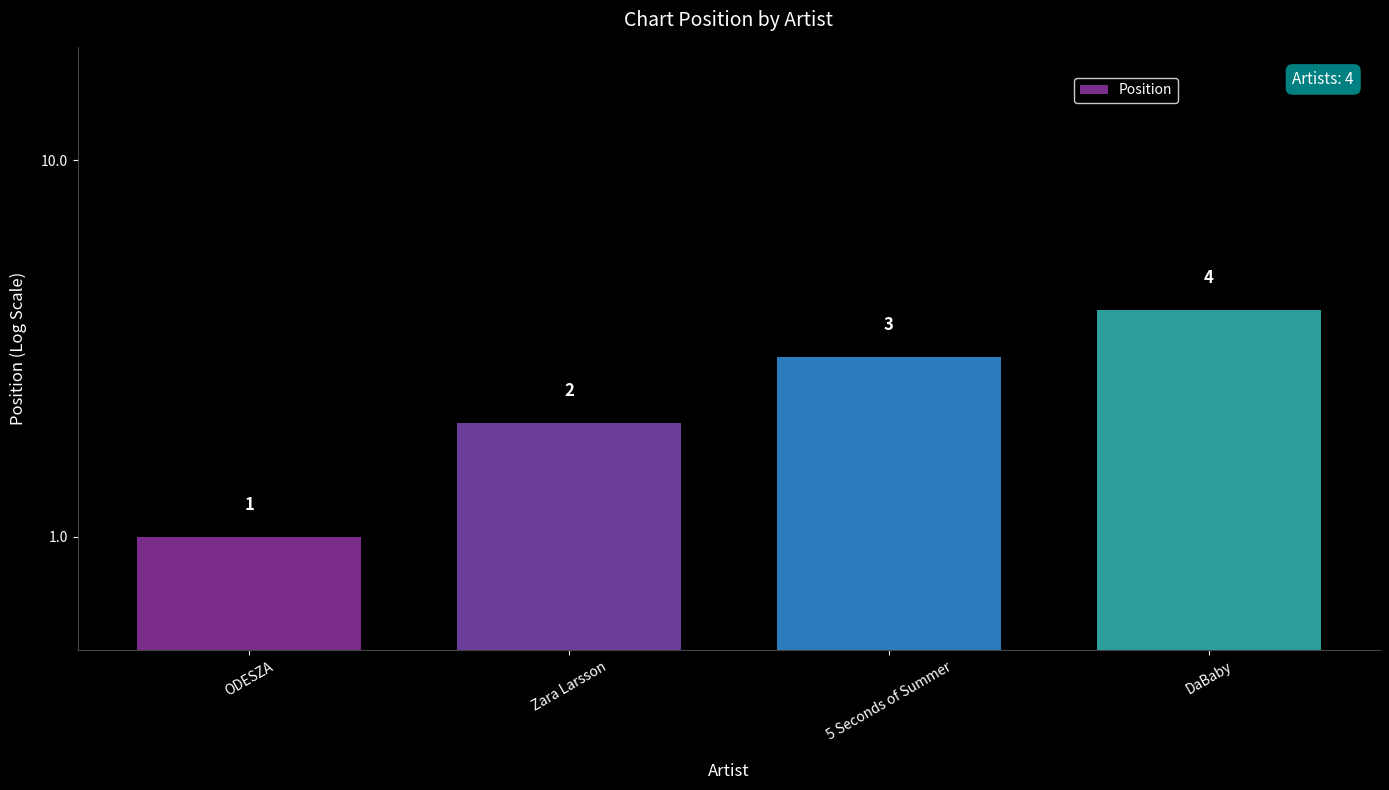

Rank the categories by value from highest to lowest.

DaBaby, 5 Seconds of Summer, Zara Larsson, ODESZA